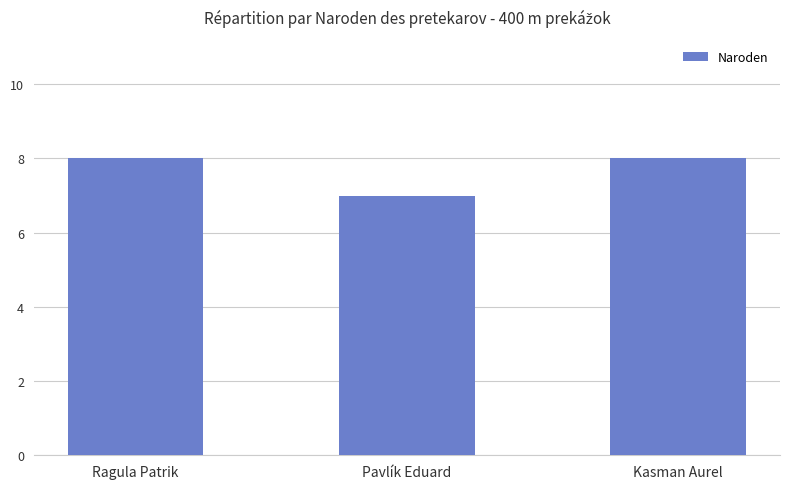

Which has a higher value, Pavlík Eduard or Kasman Aurel?

Kasman Aurel